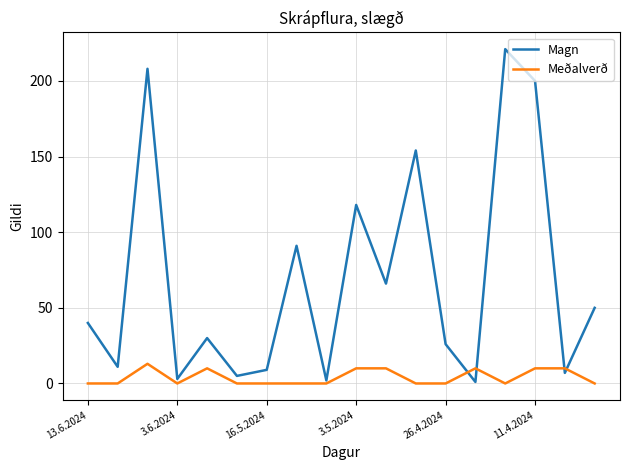

Reading left to right, transcribe all the data shown in this chart.

Magn: 40	11	208	3	30	5	9	91	2	118	66	154	26	1	221	200	7	50
Meðalverð: 0	0	13	0	10	0	0	0	0	10	10	0	0	10	0	10	10	0